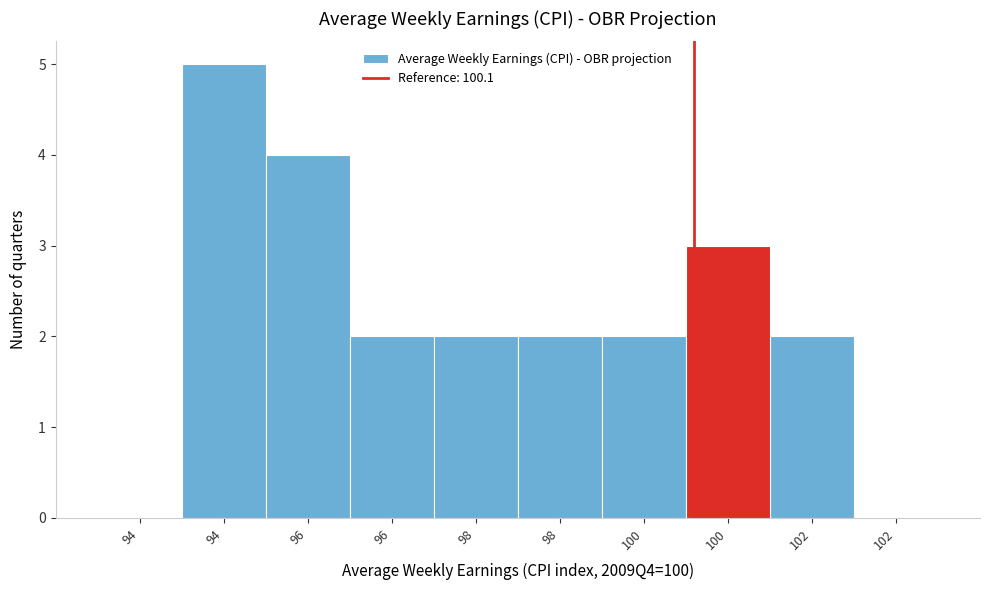

How many categories are shown in the chart?

10